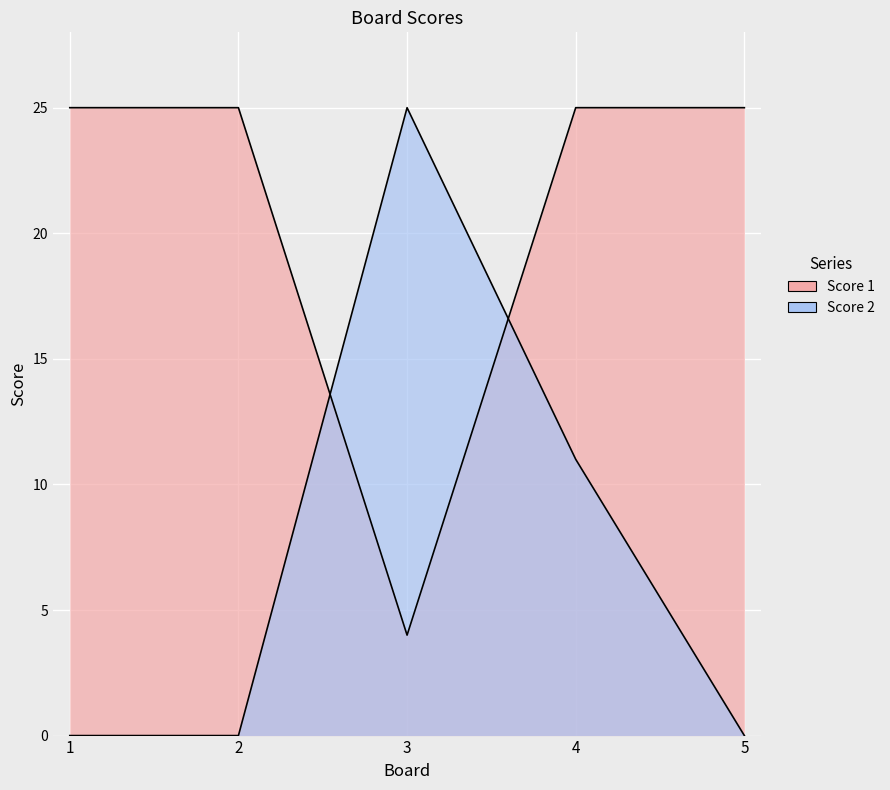

What is the value of the Score 1 point at the 2nd from the left?

25